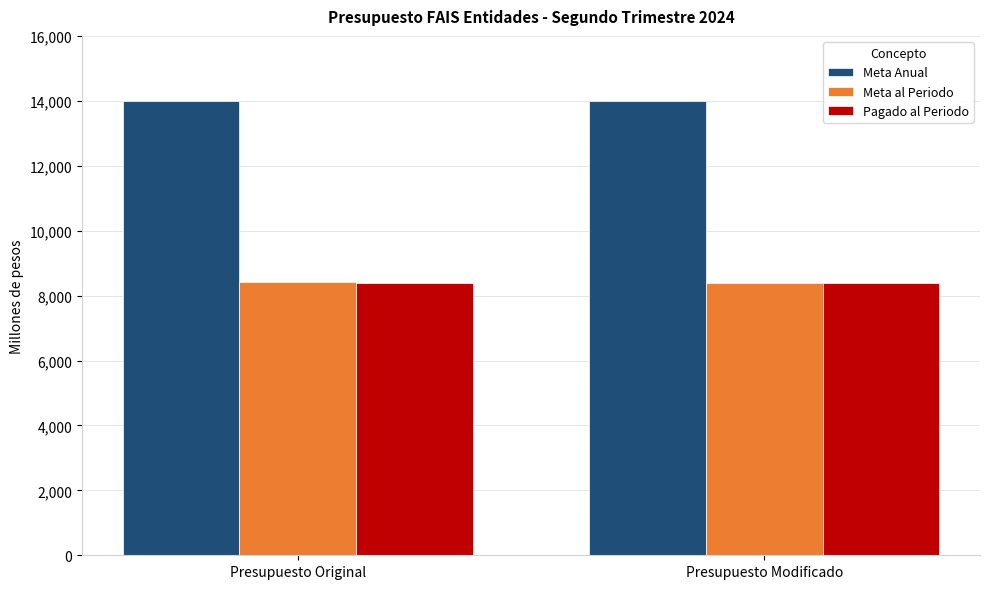

Is it true that Pagado al Periodo equals 2170.1 at Presupuesto Modificado?

False